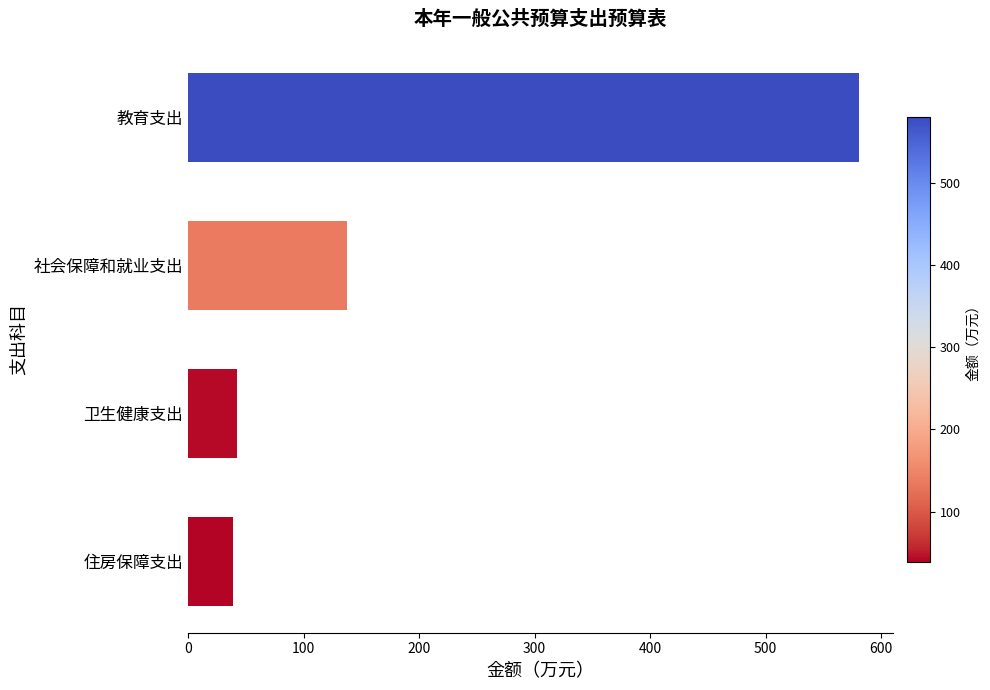

At which label is the value closest to 309?

社会保障和就业支出